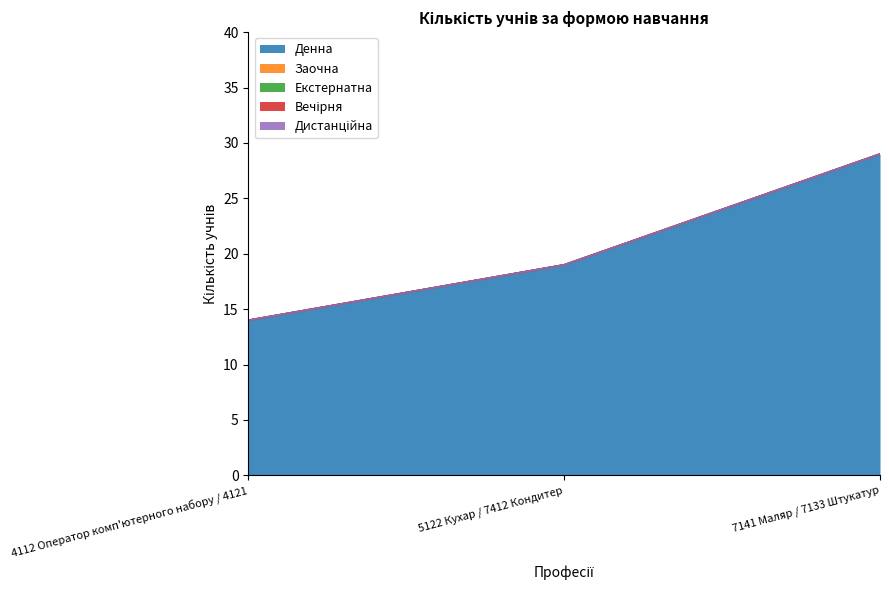

At which label is Денна closest to 21?

5122 Кухар / 7412 Кондитер